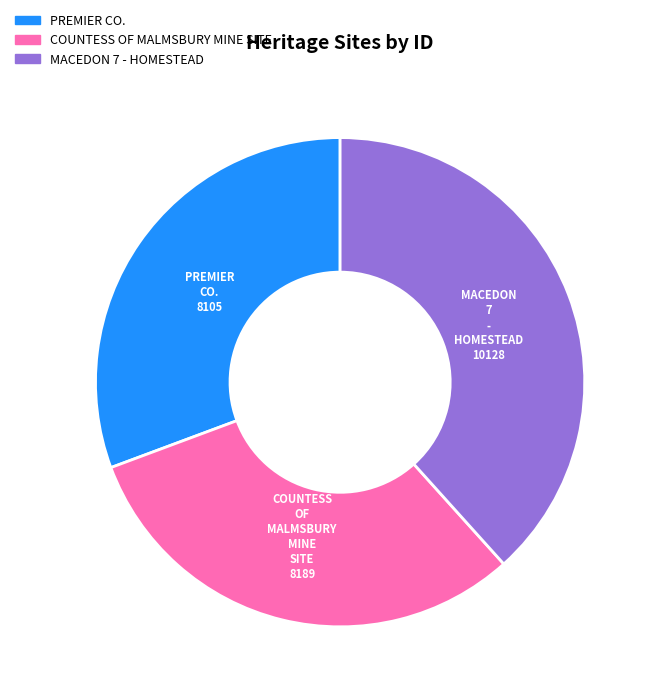

How many segments does this pie chart have?

3